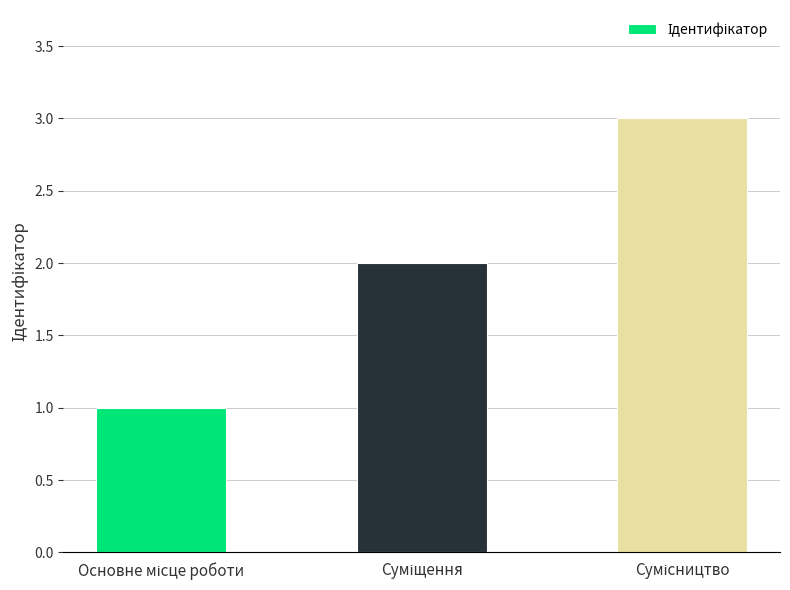

What is the sum of all values?

6